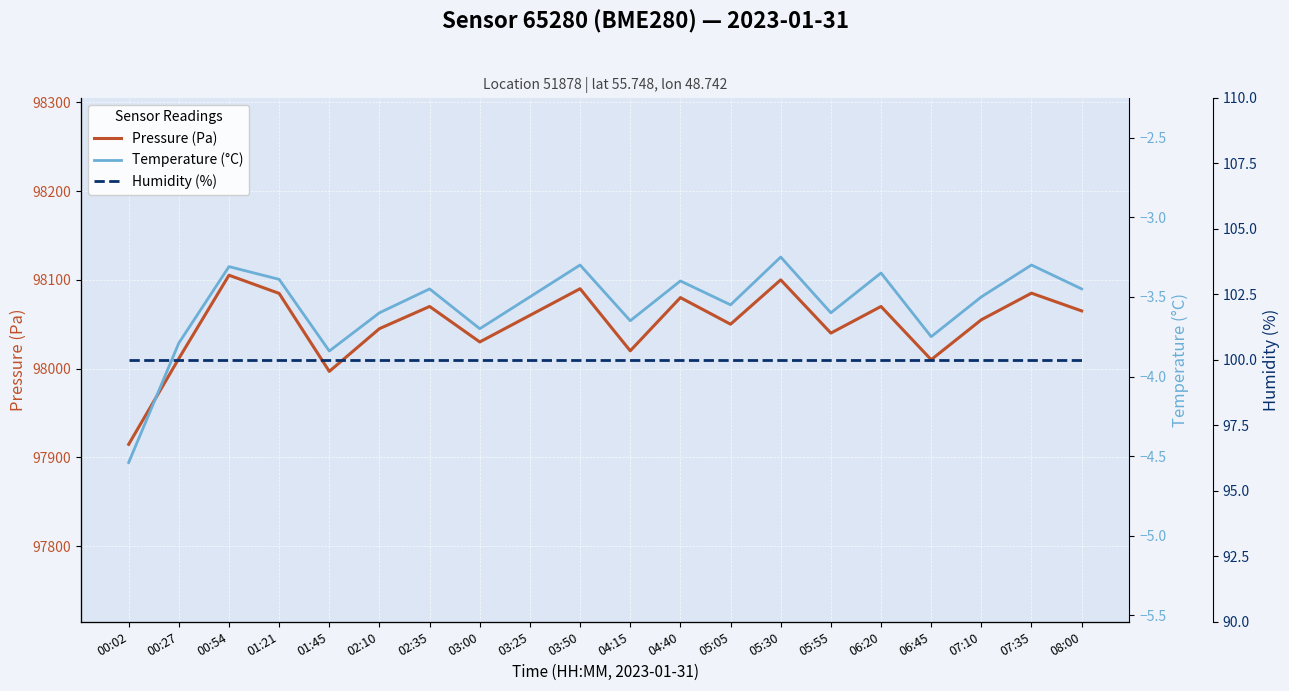

Which label corresponds to the largest value in the chart?

00:54